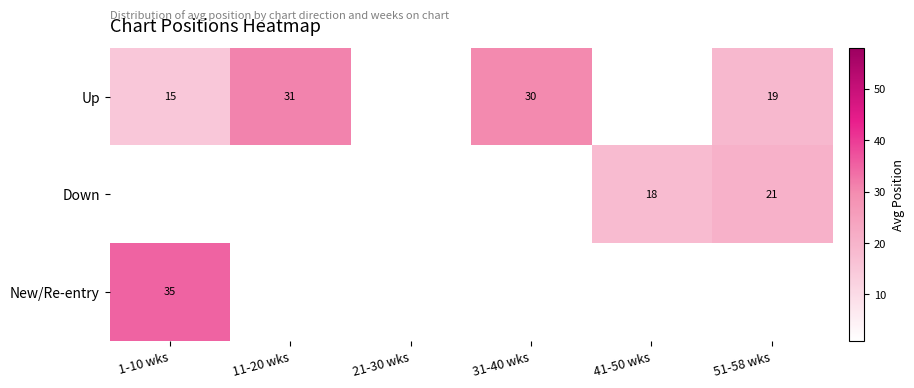

Count the number of categories in the chart.

6